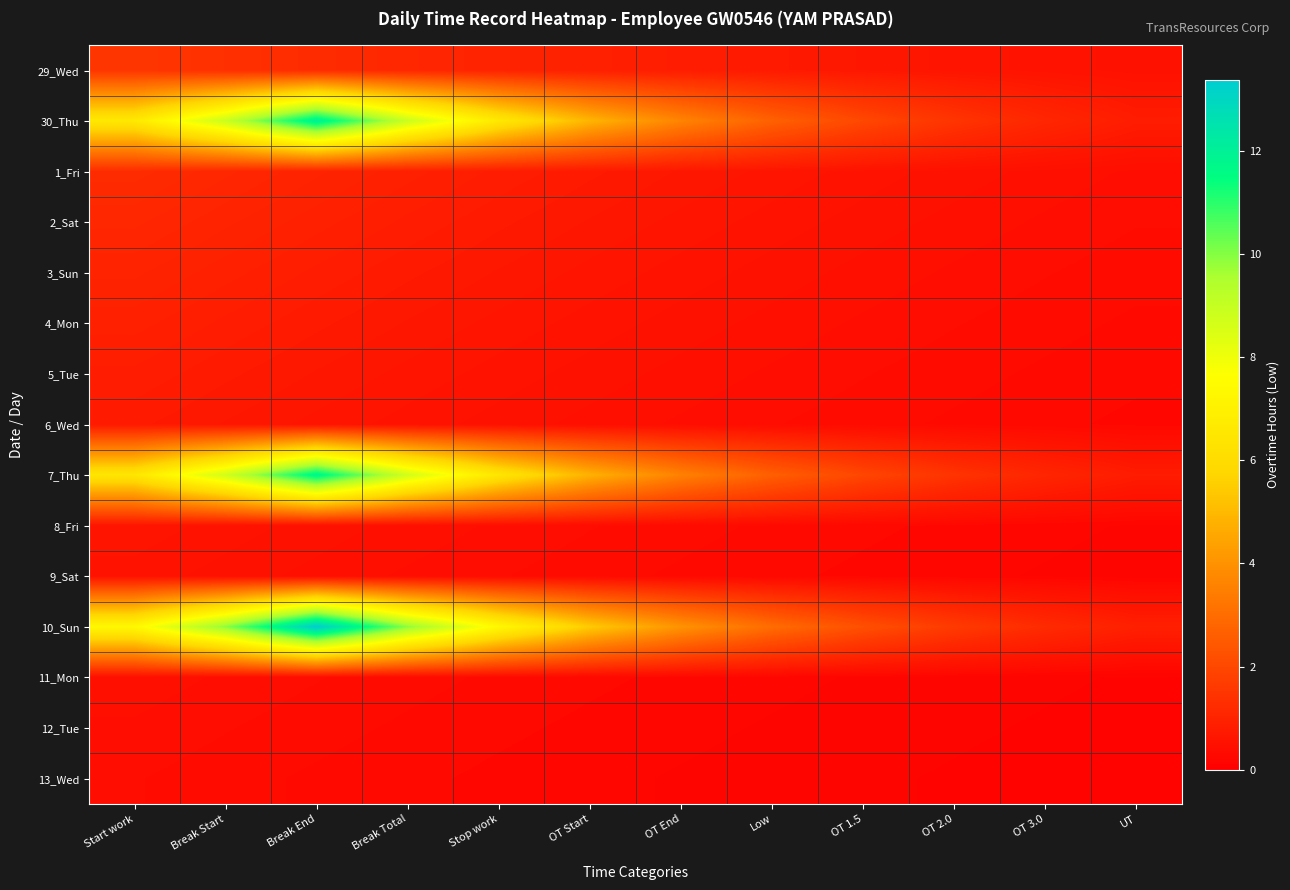

What is the total value across all series at OT End?

16.5